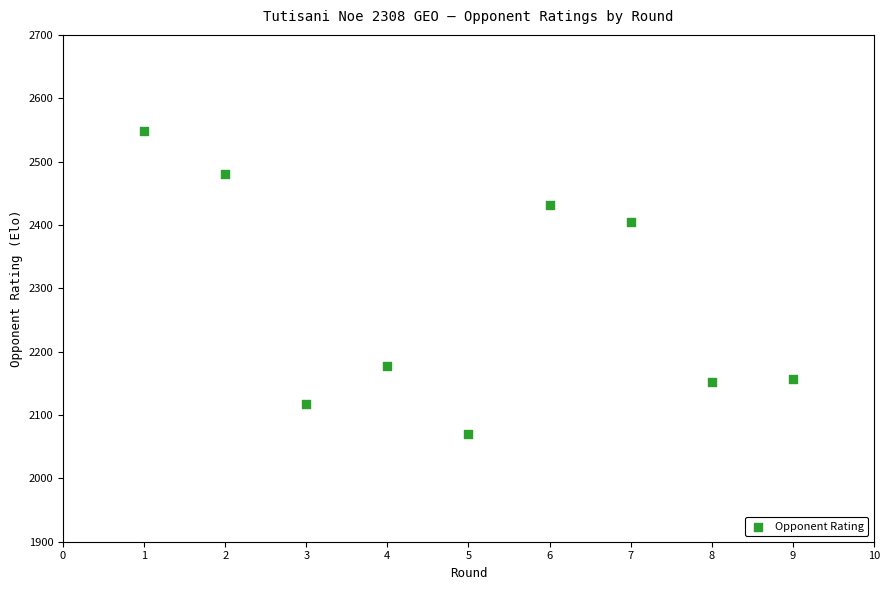

What Y value in the scatter plot is closest to 2309?

2404